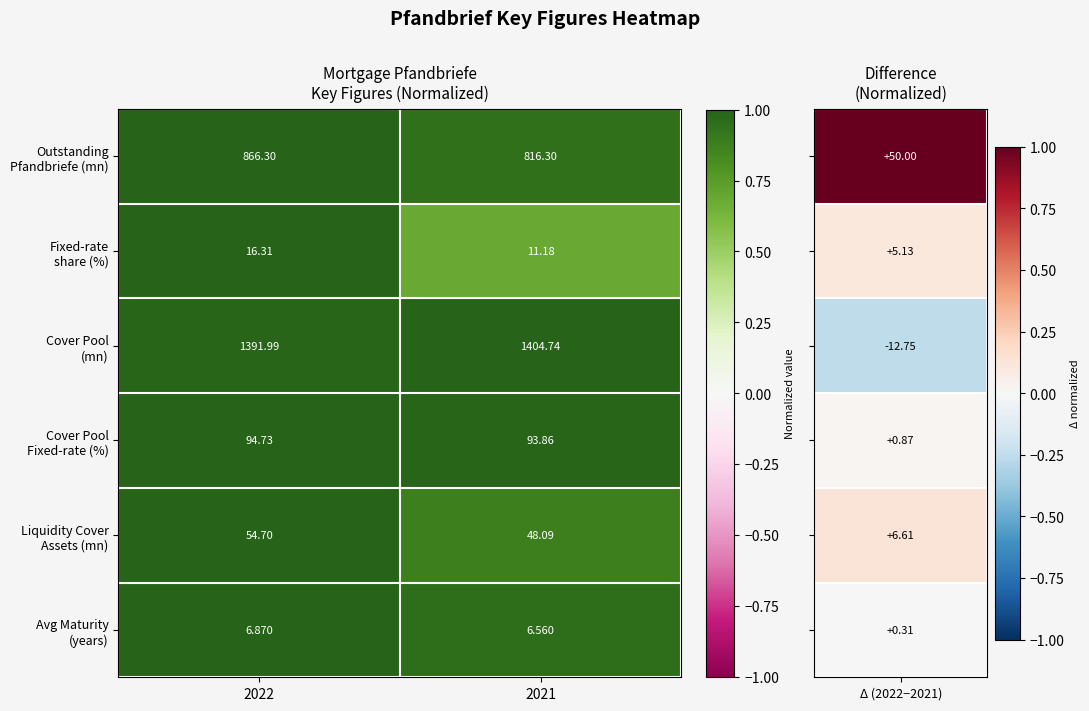

How many distinct data groups are displayed?

6